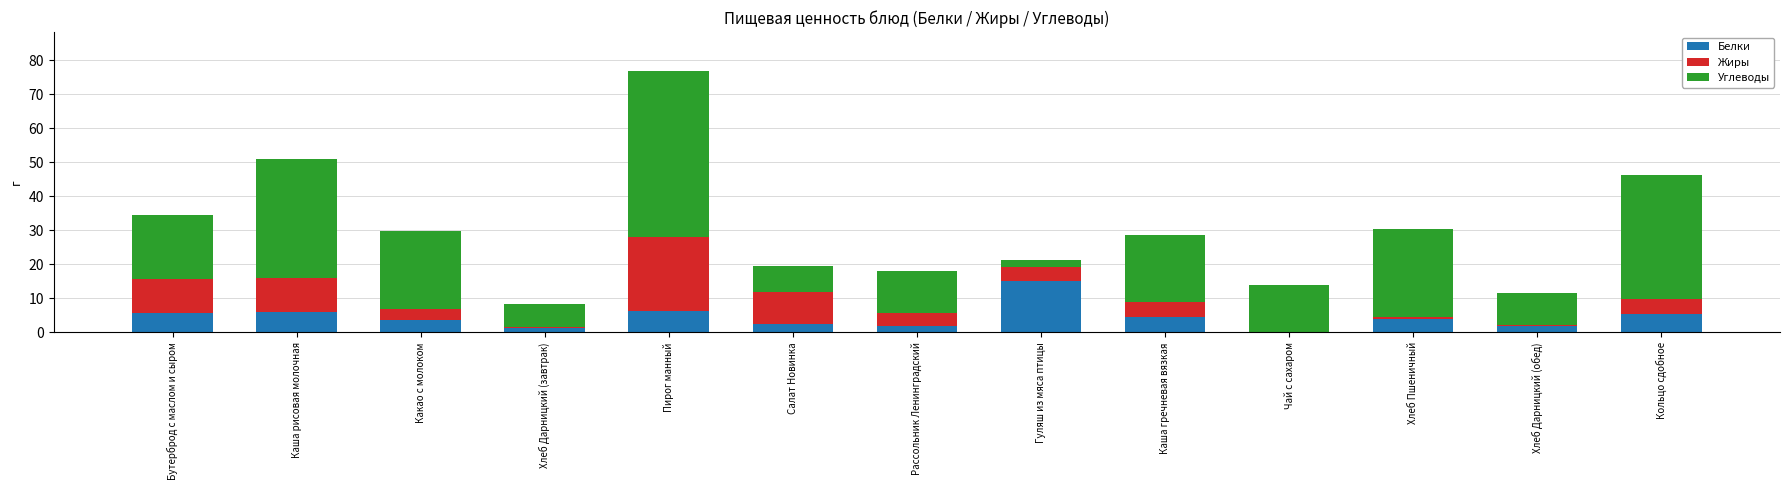

The value of Белки at Салат Новинка is 2.4. True or false?

True